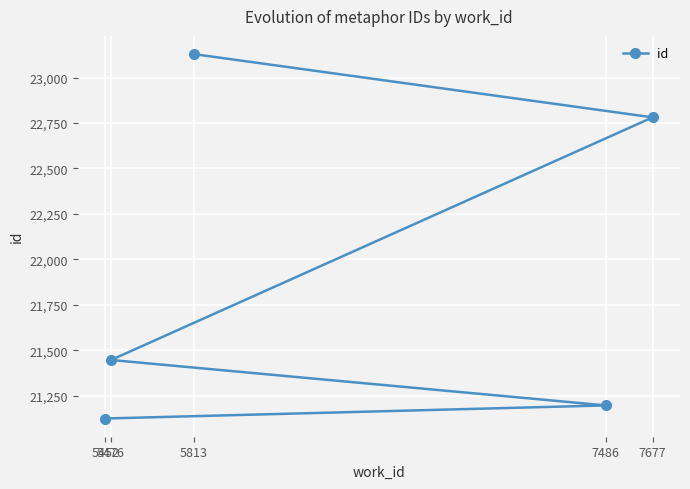

Reading right to left, what are all the values shown in this chart?

7677=22781	7486=21196	5813=23129	5476=21446	5452=21124